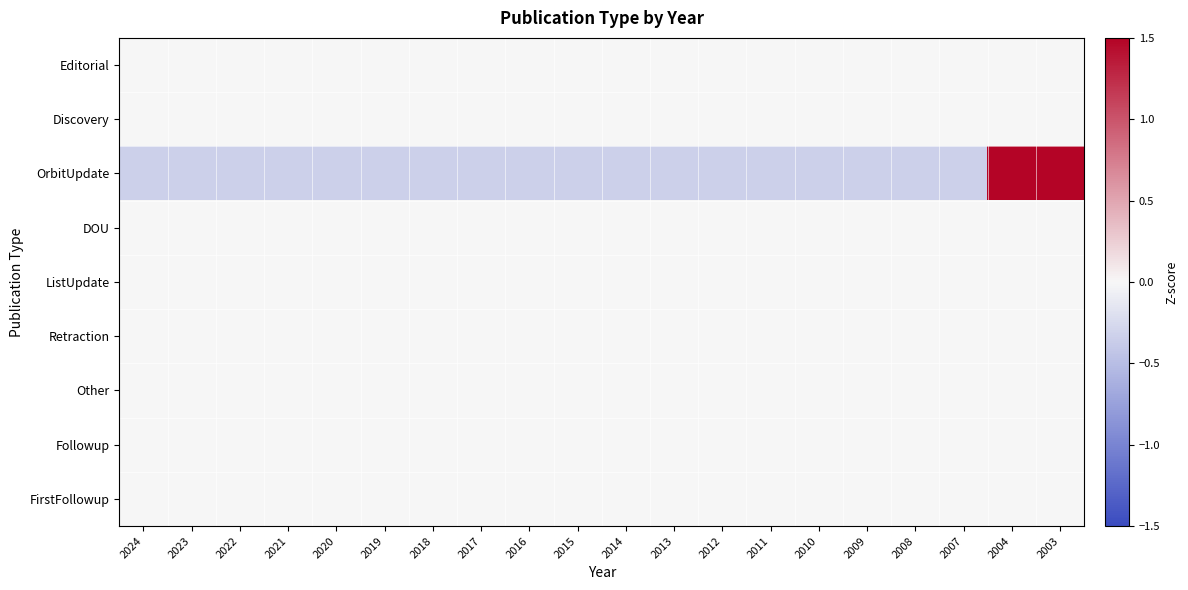

Reading left to right, extract all data points from this chart.

Editorial: 2024=0.0	2023=0.0	2022=0.0	2021=0.0	2020=0.0	2019=0.0	2018=0.0	2017=0.0	2016=0.0	2015=0.0	2014=0.0	2013=0.0	2012=0.0	2011=0.0	2010=0.0	2009=0.0	2008=0.0	2007=0.0	2004=0.0	2003=0.0
Discovery: 2024=0.0	2023=0.0	2022=0.0	2021=0.0	2020=0.0	2019=0.0	2018=0.0	2017=0.0	2016=0.0	2015=0.0	2014=0.0	2013=0.0	2012=0.0	2011=0.0	2010=0.0	2009=0.0	2008=0.0	2007=0.0	2004=0.0	2003=0.0
OrbitUpdate: 2024=-0.3	2023=-0.3	2022=-0.3	2021=-0.3	2020=-0.3	2019=-0.3	2018=-0.3	2017=-0.3	2016=-0.3	2015=-0.3	2014=-0.3	2013=-0.3	2012=-0.3	2011=-0.3	2010=-0.3	2009=-0.3	2008=-0.3	2007=-0.3	2004=3.0	2003=3.0
DOU: 2024=0.0	2023=0.0	2022=0.0	2021=0.0	2020=0.0	2019=0.0	2018=0.0	2017=0.0	2016=0.0	2015=0.0	2014=0.0	2013=0.0	2012=0.0	2011=0.0	2010=0.0	2009=0.0	2008=0.0	2007=0.0	2004=0.0	2003=0.0
ListUpdate: 2024=0.0	2023=0.0	2022=0.0	2021=0.0	2020=0.0	2019=0.0	2018=0.0	2017=0.0	2016=0.0	2015=0.0	2014=0.0	2013=0.0	2012=0.0	2011=0.0	2010=0.0	2009=0.0	2008=0.0	2007=0.0	2004=0.0	2003=0.0
Retraction: 2024=0.0	2023=0.0	2022=0.0	2021=0.0	2020=0.0	2019=0.0	2018=0.0	2017=0.0	2016=0.0	2015=0.0	2014=0.0	2013=0.0	2012=0.0	2011=0.0	2010=0.0	2009=0.0	2008=0.0	2007=0.0	2004=0.0	2003=0.0
Other: 2024=0.0	2023=0.0	2022=0.0	2021=0.0	2020=0.0	2019=0.0	2018=0.0	2017=0.0	2016=0.0	2015=0.0	2014=0.0	2013=0.0	2012=0.0	2011=0.0	2010=0.0	2009=0.0	2008=0.0	2007=0.0	2004=0.0	2003=0.0
Followup: 2024=0.0	2023=0.0	2022=0.0	2021=0.0	2020=0.0	2019=0.0	2018=0.0	2017=0.0	2016=0.0	2015=0.0	2014=0.0	2013=0.0	2012=0.0	2011=0.0	2010=0.0	2009=0.0	2008=0.0	2007=0.0	2004=0.0	2003=0.0
FirstFollowup: 2024=0.0	2023=0.0	2022=0.0	2021=0.0	2020=0.0	2019=0.0	2018=0.0	2017=0.0	2016=0.0	2015=0.0	2014=0.0	2013=0.0	2012=0.0	2011=0.0	2010=0.0	2009=0.0	2008=0.0	2007=0.0	2004=0.0	2003=0.0